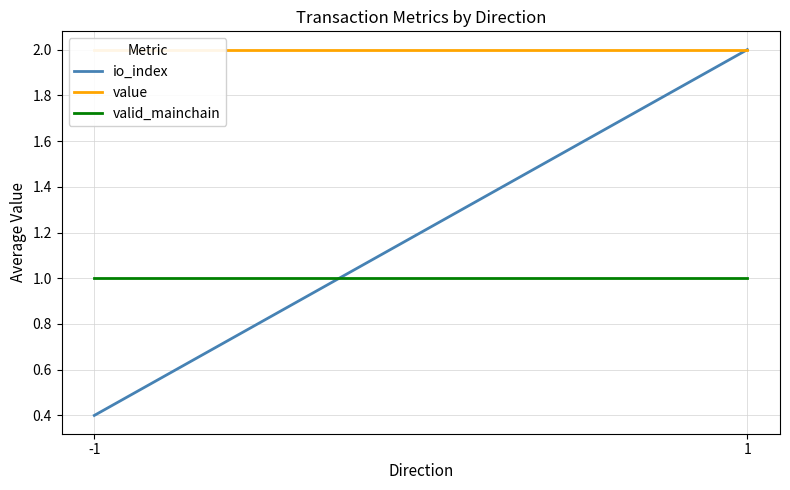

At -1, list the series in order from smallest to largest.

io_index, valid_mainchain, value